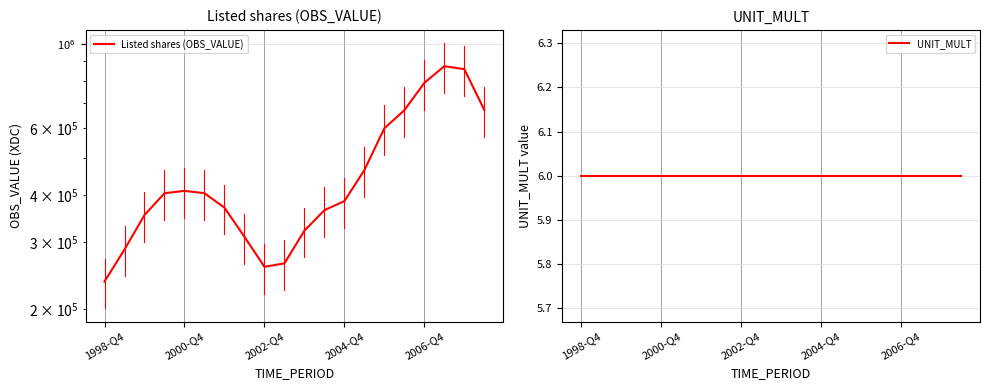

True or false: UNIT_MULT and Listed shares (OBS_VALUE) intersect in this chart.

False